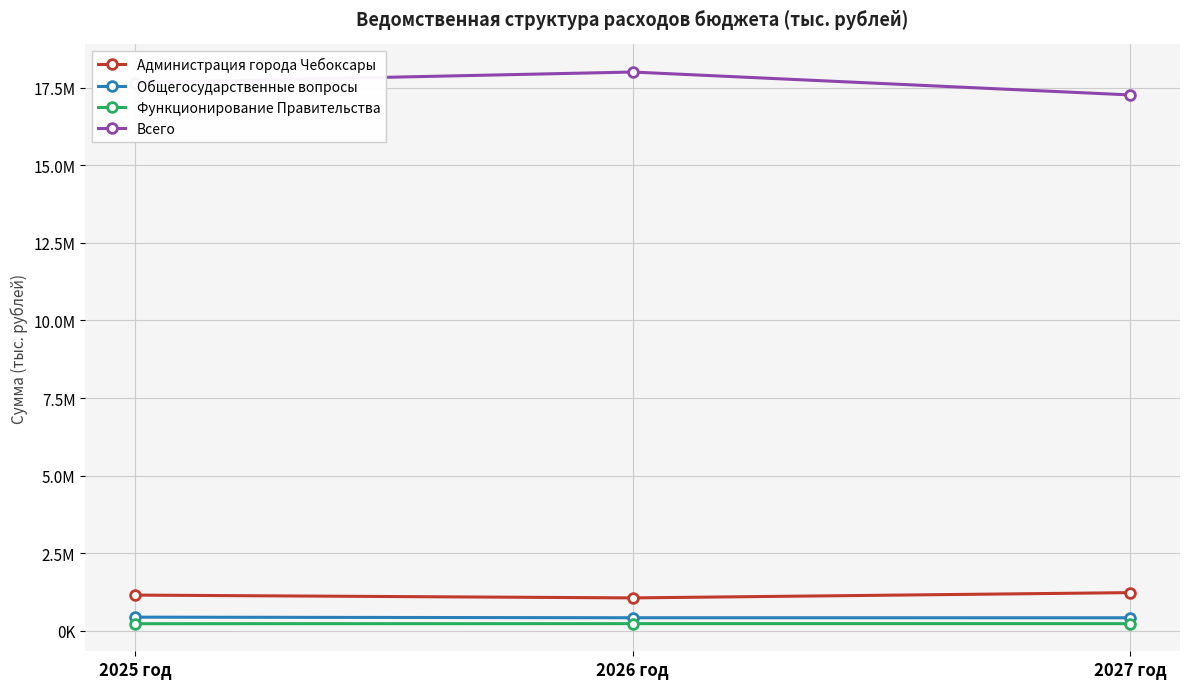

Does the chart display data point markers on the line(s)?

Yes